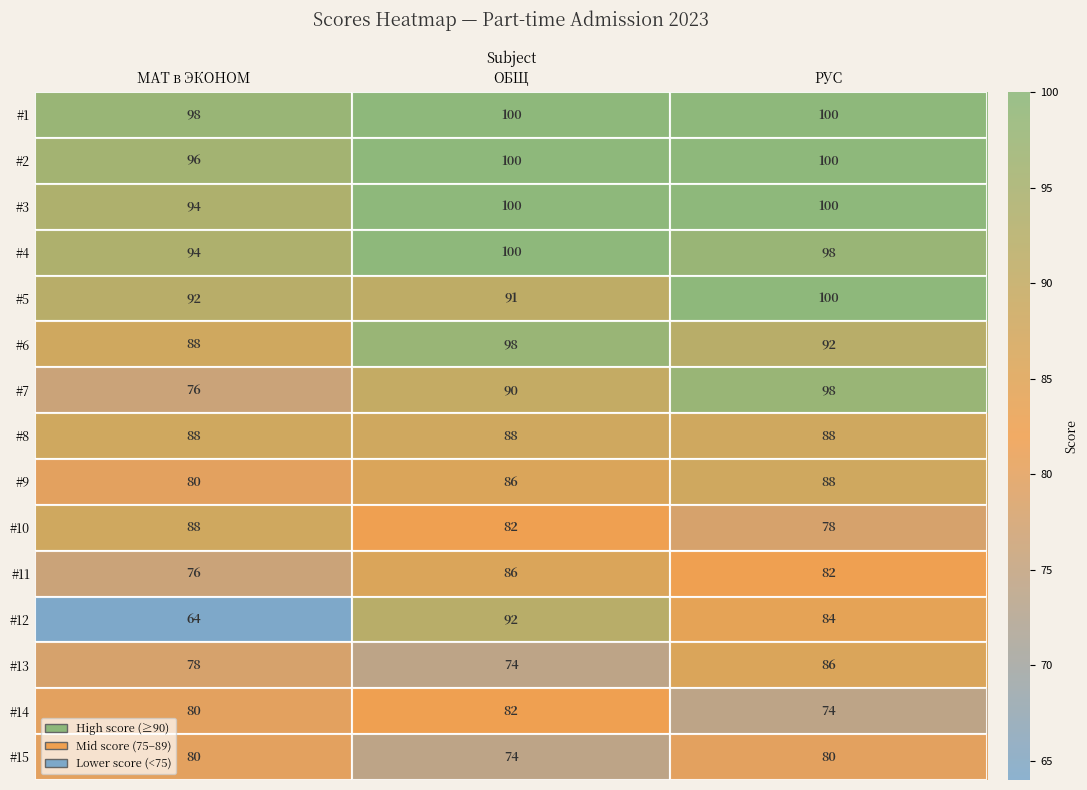

How many distinct data groups are displayed?

15